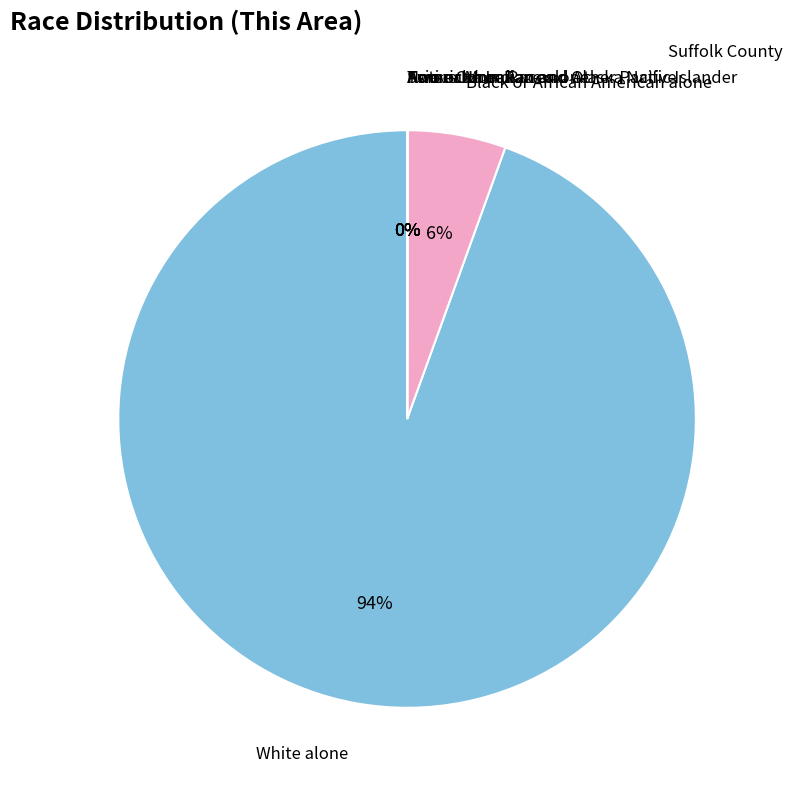

Which slice represents more than half of the pie?

White alone